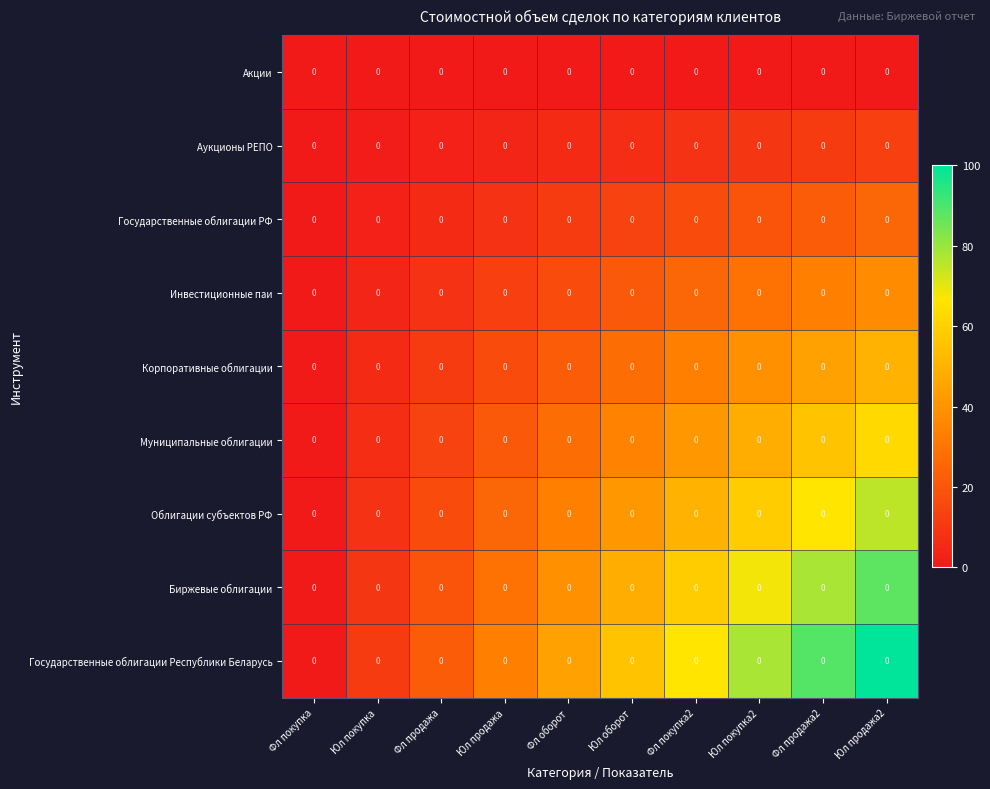

Which series has the largest total across all categories?

Государственные облигации Республики Беларусь